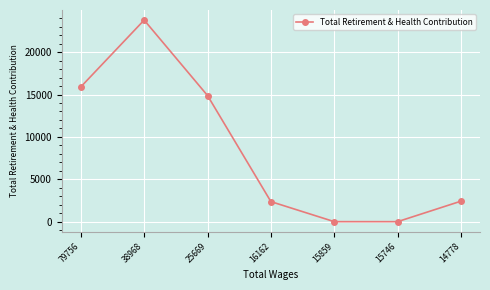

What is the difference between the second highest and second lowest values?

15897